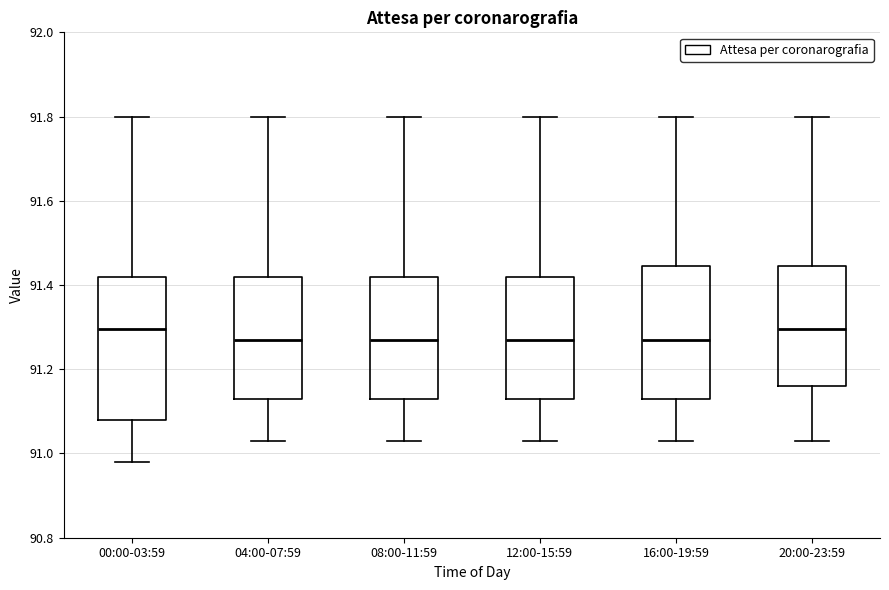

Reading left to right, transcribe this box plot: for each box, give where its median line is, the range the box spans, and where its two whiskers end, as read against the y-axis. The values are not printed on the chart, so give them approximately, as read against the axis.

00:00-03:59: median 91.30, box 91.08 to 91.42, whiskers 90.98 to 91.80
04:00-07:59: median 91.28, box 91.14 to 91.42, whiskers 91.04 to 91.80
08:00-11:59: median 91.28, box 91.14 to 91.42, whiskers 91.04 to 91.80
12:00-15:59: median 91.28, box 91.14 to 91.42, whiskers 91.04 to 91.80
16:00-19:59: median 91.28, box 91.14 to 91.44, whiskers 91.04 to 91.80
20:00-23:59: median 91.30, box 91.16 to 91.44, whiskers 91.04 to 91.80